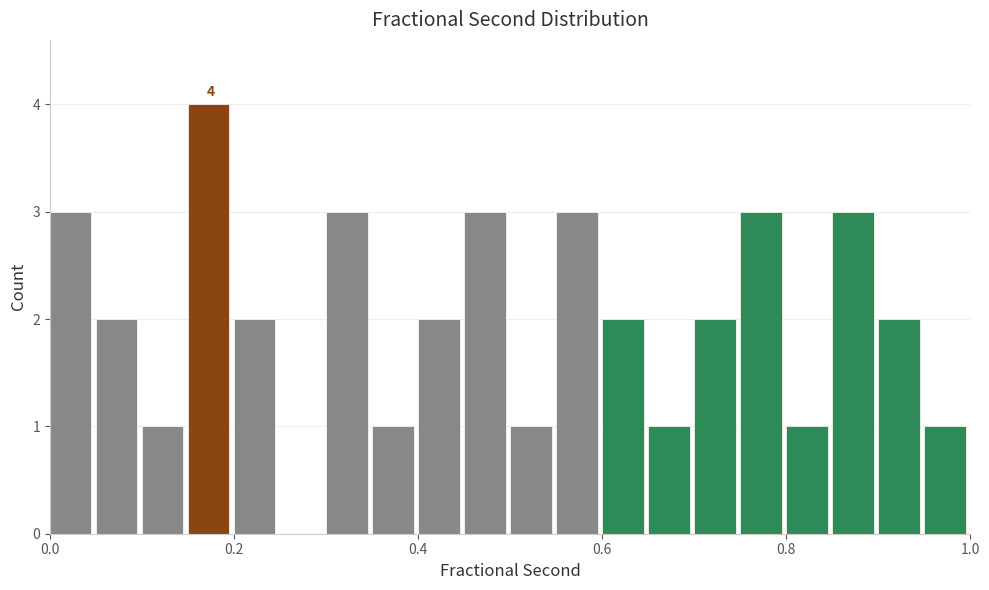

Around what value on the x-axis is the tallest bar? Give the approximate position of its centre, as read against the axis.

0.18